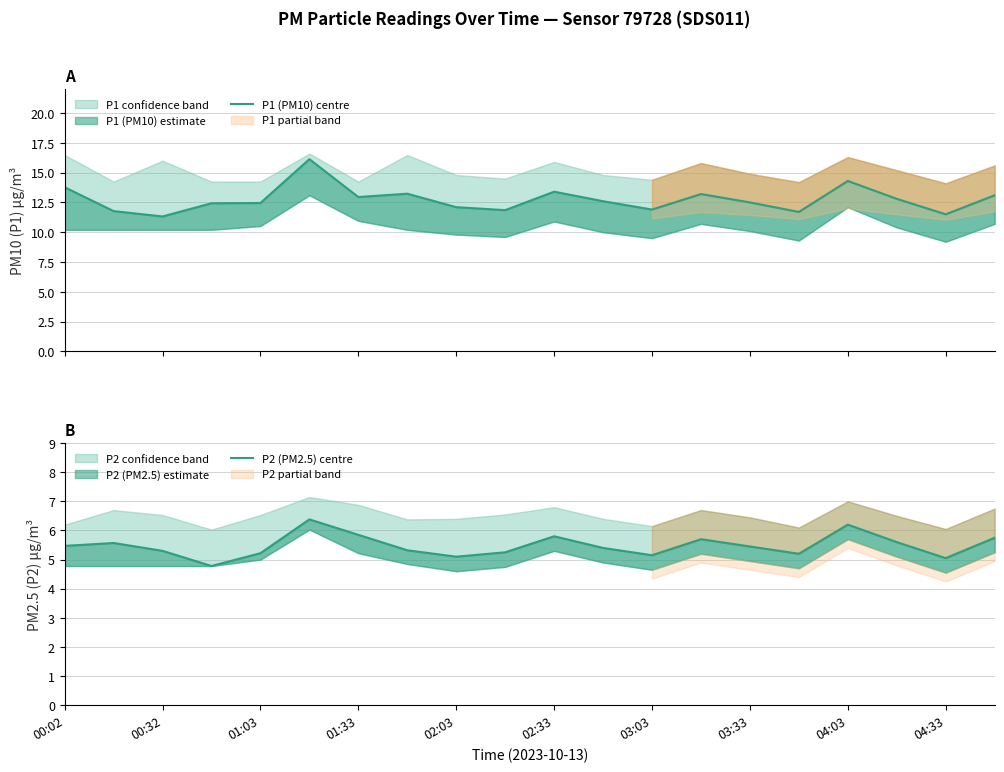

What is the lowest value of the P1 (PM10) centre series?

11.3